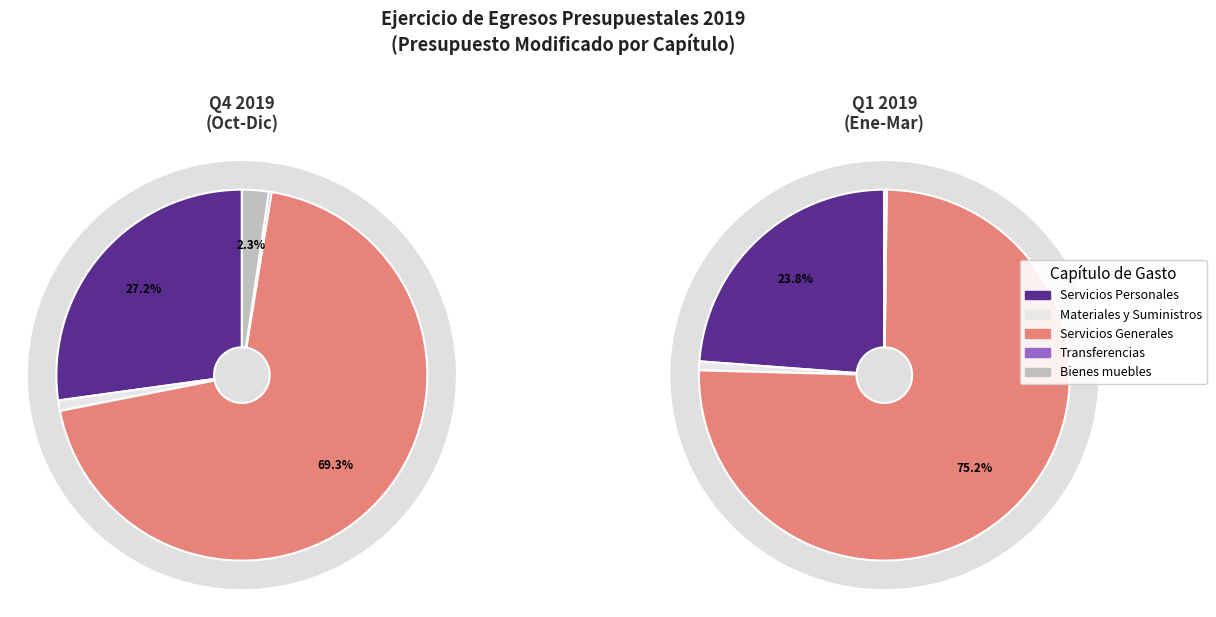

To the nearest percent, what is the average slice percentage?

20%